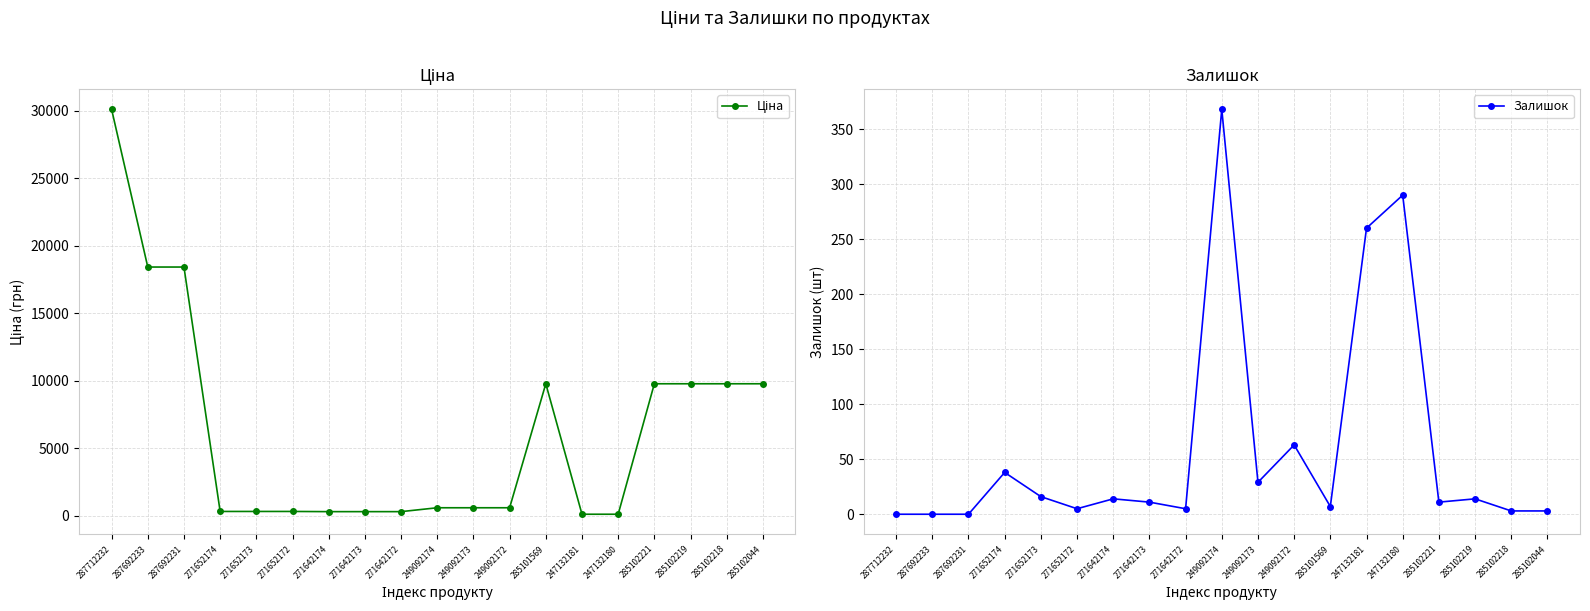

At which label does Ціна reach its minimum?

247132181